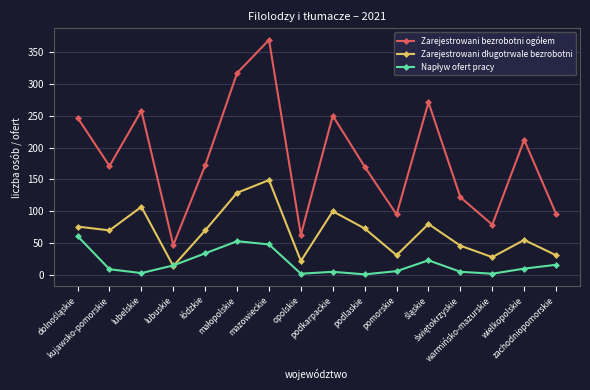

What is the maximum value shown in the chart?

369